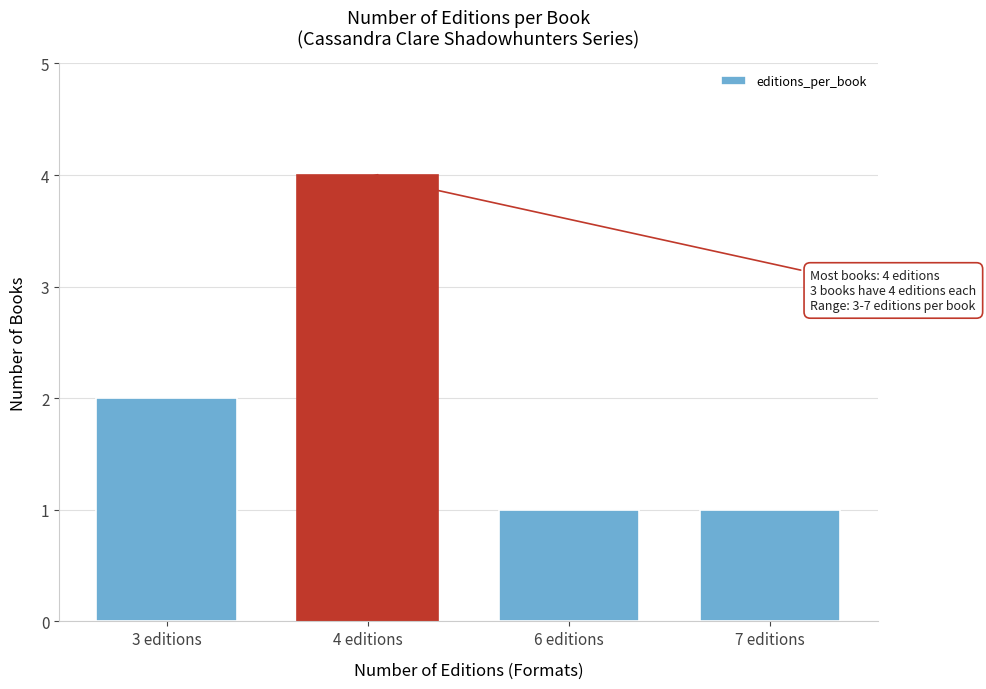

Reading left to right, list all the values displayed in this chart.

3 editions=2	4 editions=4	6 editions=1	7 editions=1